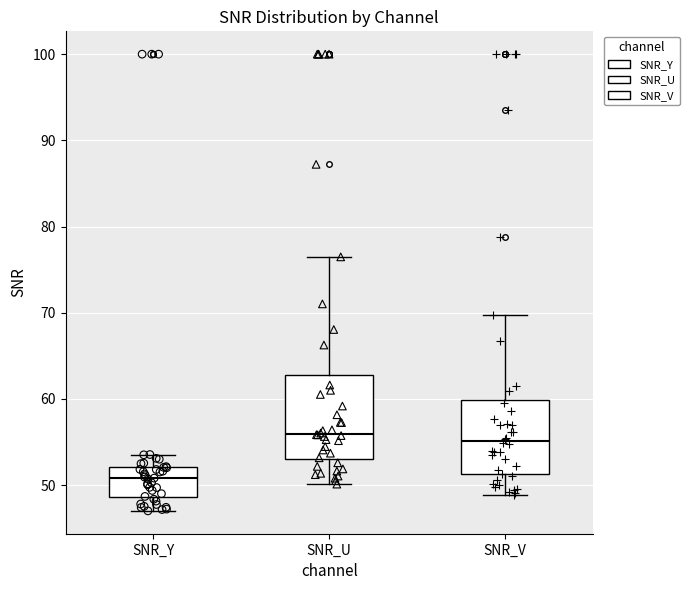

Reading left to right, read every box against the y-axis: the position of its median line, the range the box covers, and the ends of its whiskers. The values are not printed on the chart, so give them approximately, as read against the axis.

SNR_Y: median 51, box 49 to 52, whiskers 47 to 54
SNR_U: median 56, box 53 to 63, whiskers 50 to 76
SNR_V: median 55, box 51 to 60, whiskers 49 to 70